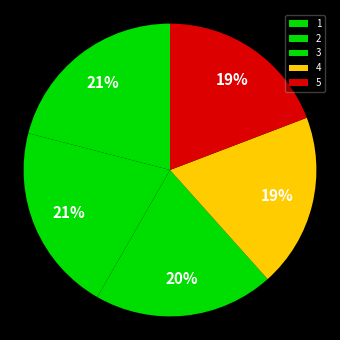

Is it true that 1 is 34% of the pie?

False